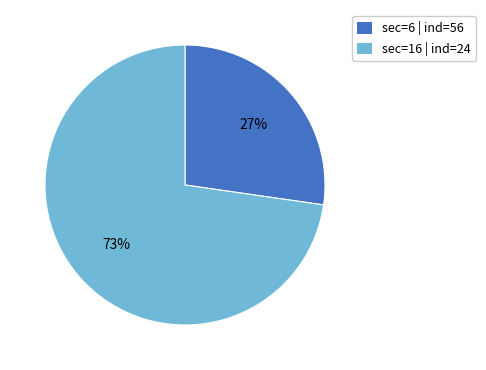

To the nearest percent, what is the combined percentage of sec=16 | ind=24 and sec=6 | ind=56?

100%